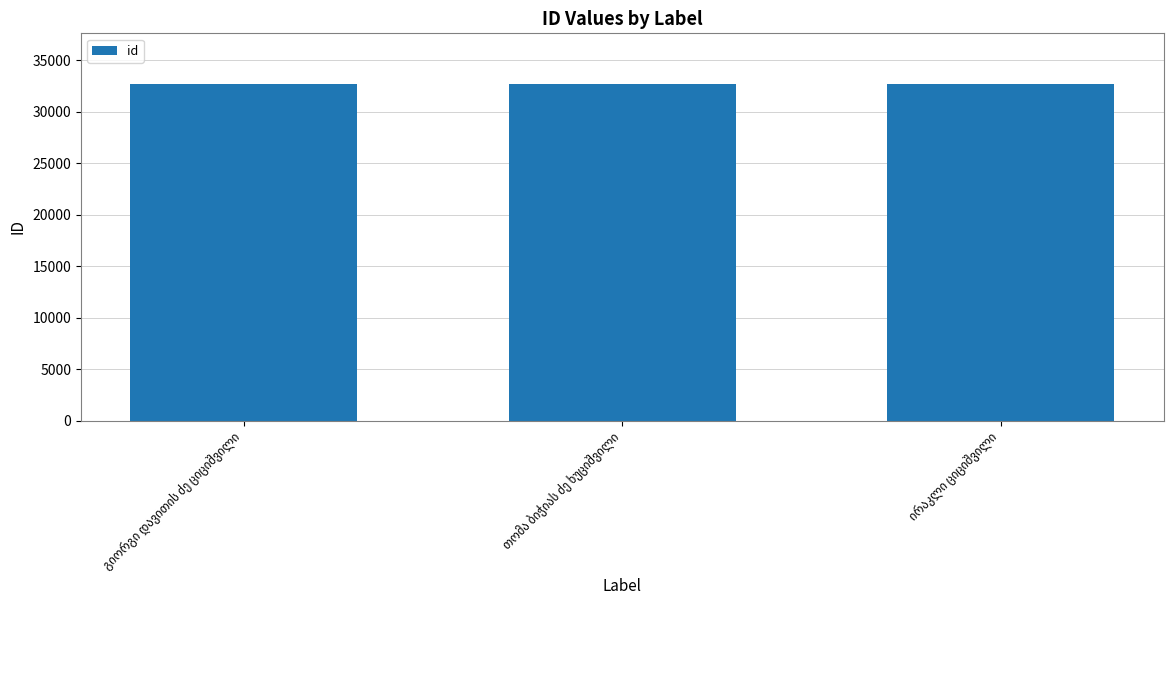

What is the greatest value displayed?

32721